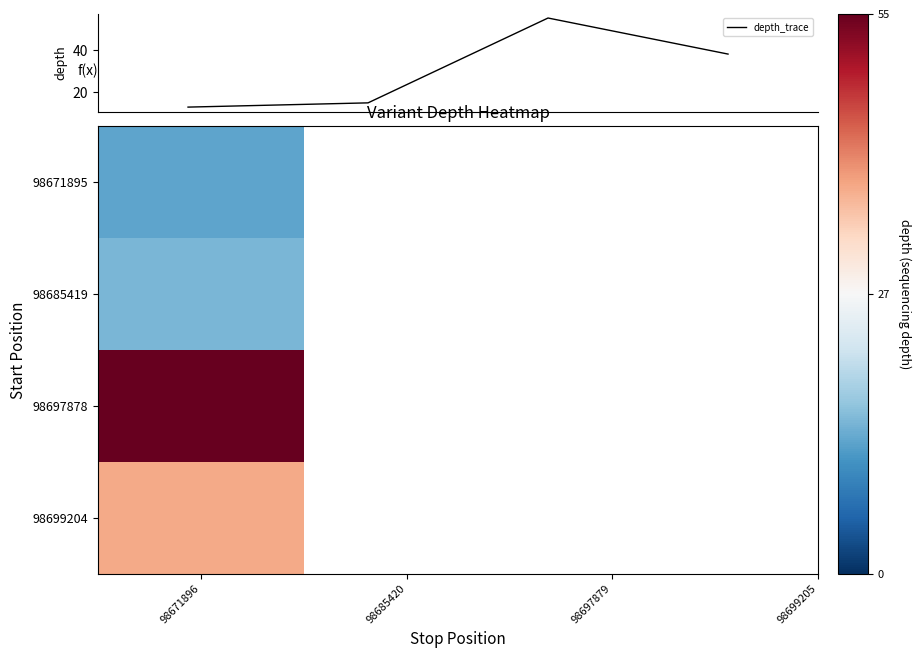

What is the sum of all values?

121